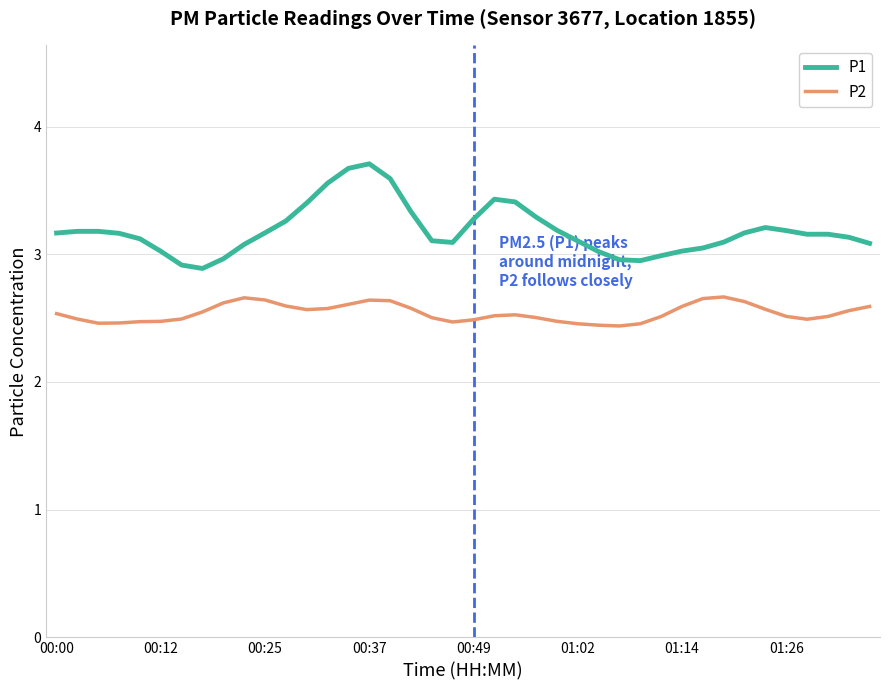

What are all the series names shown in the legend?

P1, P2